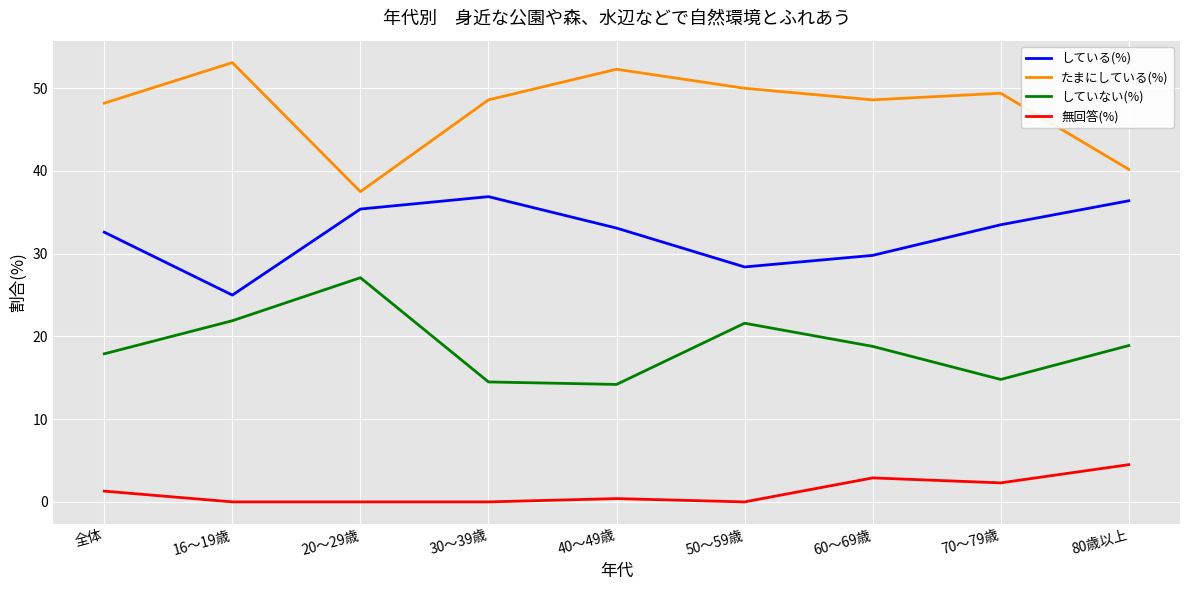

True or false: している(%) has a value of 33.1 at 40～49歳.

True